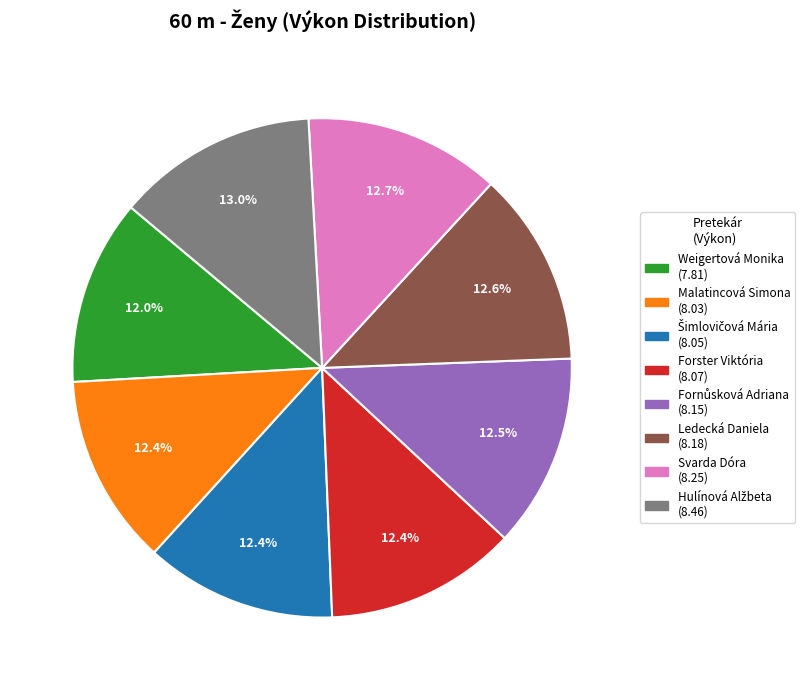

Does Ledecká Daniela represent more than half of the total?

No